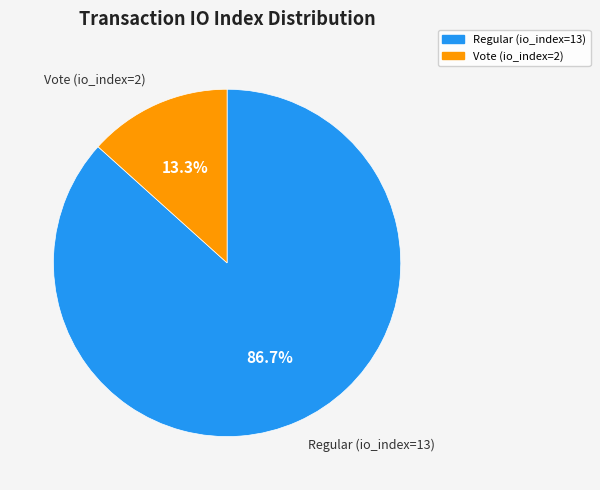

Is there a majority slice in this chart?

Yes